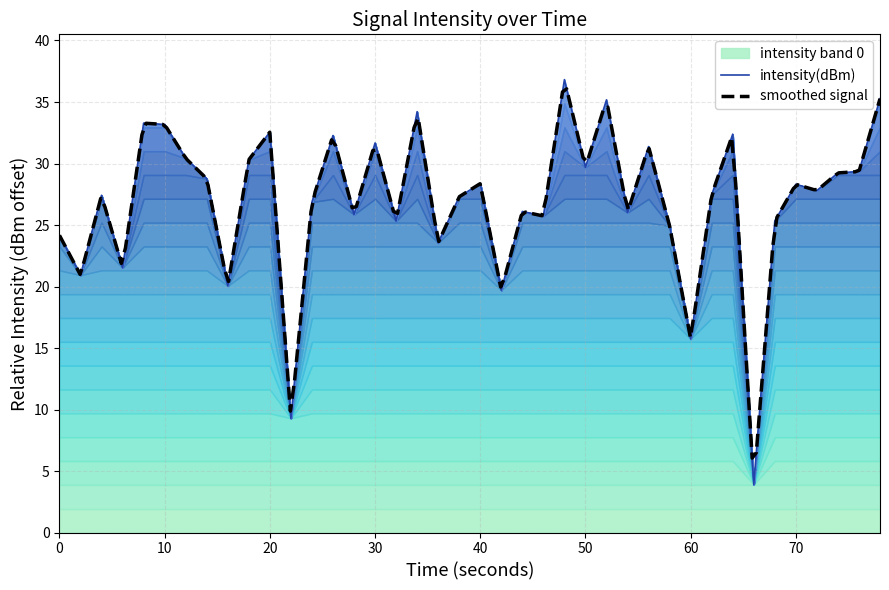

What is the maximum value for intensity(dBm)?

36.8